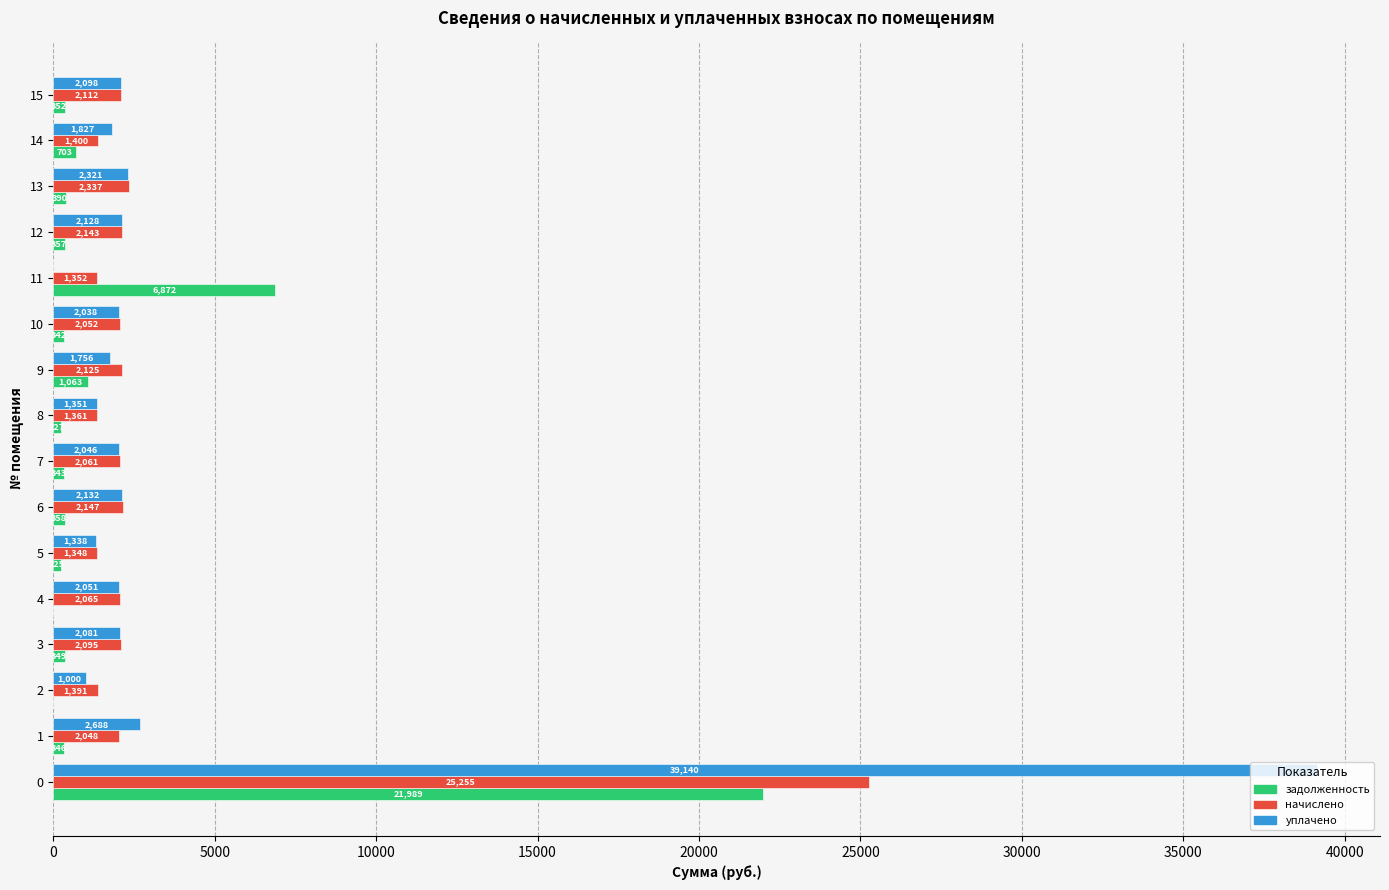

What is the greatest value displayed?

39140.0